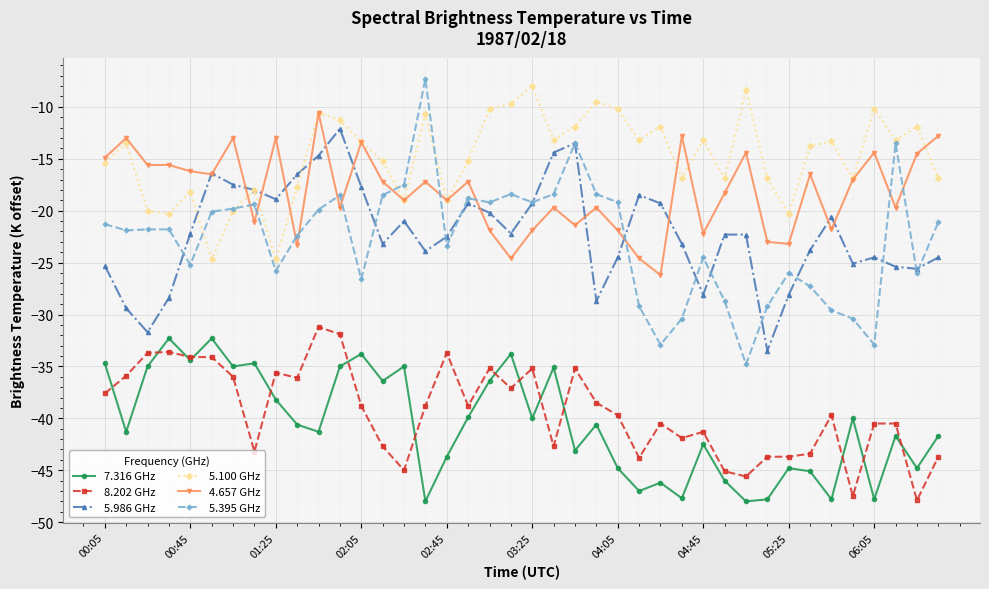

What is the difference between the maximum and minimum values in the 8.202 GHz series?

16.7